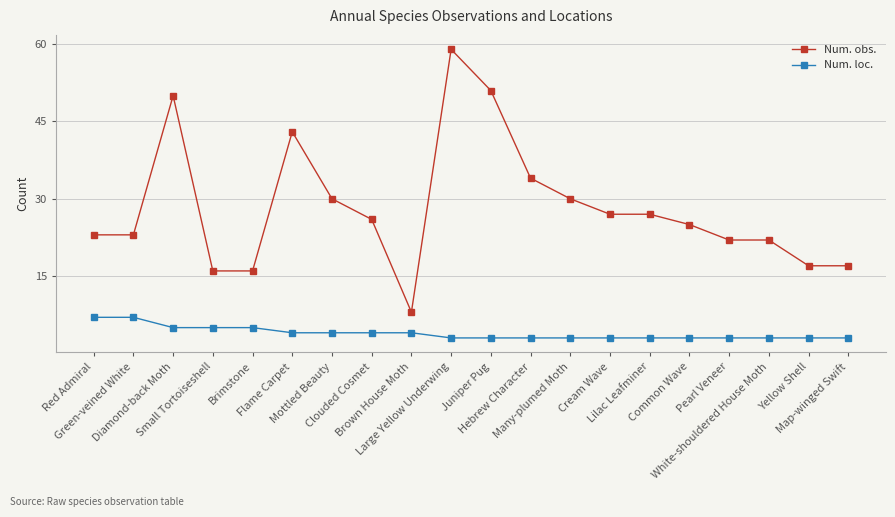

List the series in order of their overall mean, highest first.

Num. obs., Num. loc.